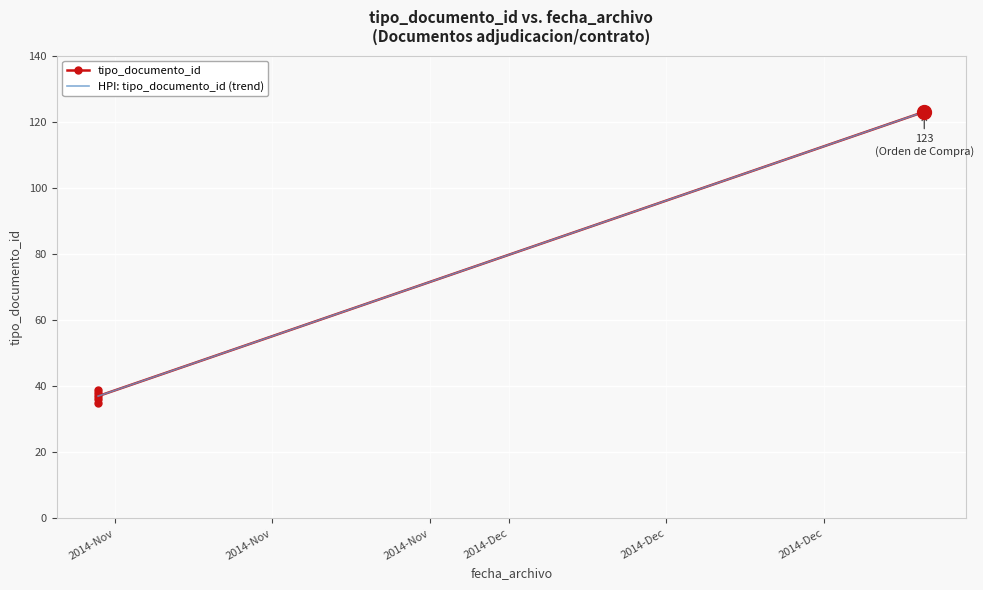

What is the change in value from 2014-11-20 13:48:36 to 2014-11-20 13:48:36?

+3